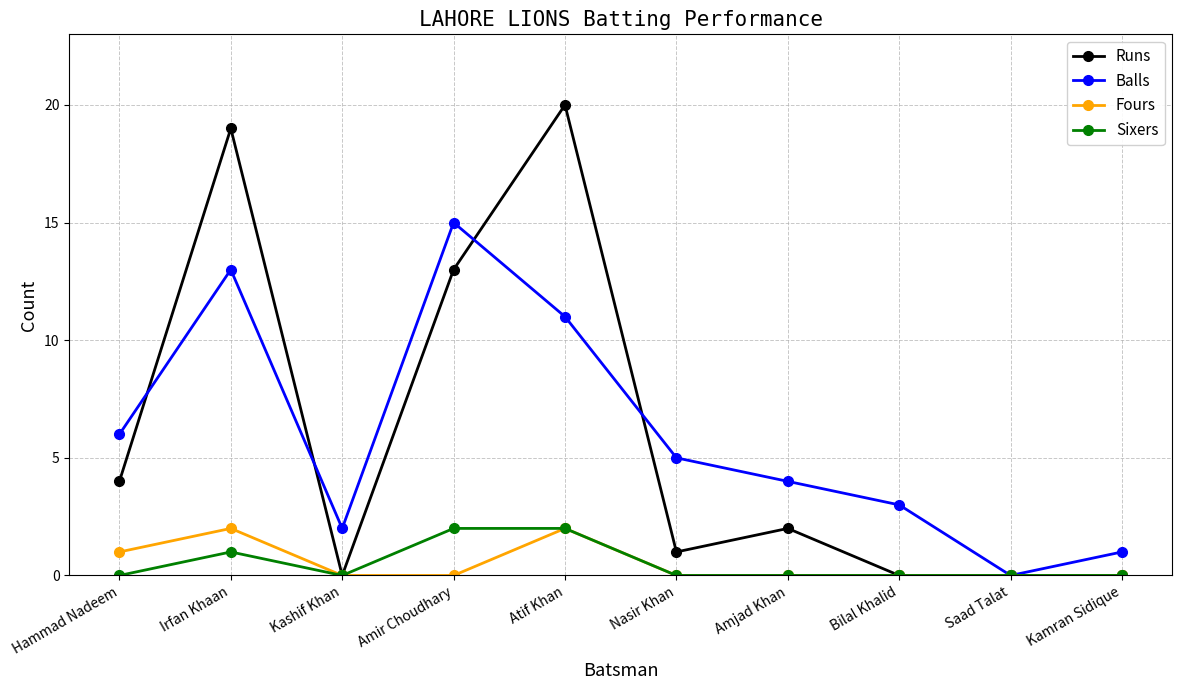

What is the label of the 5th point from the left?

Atif Khan